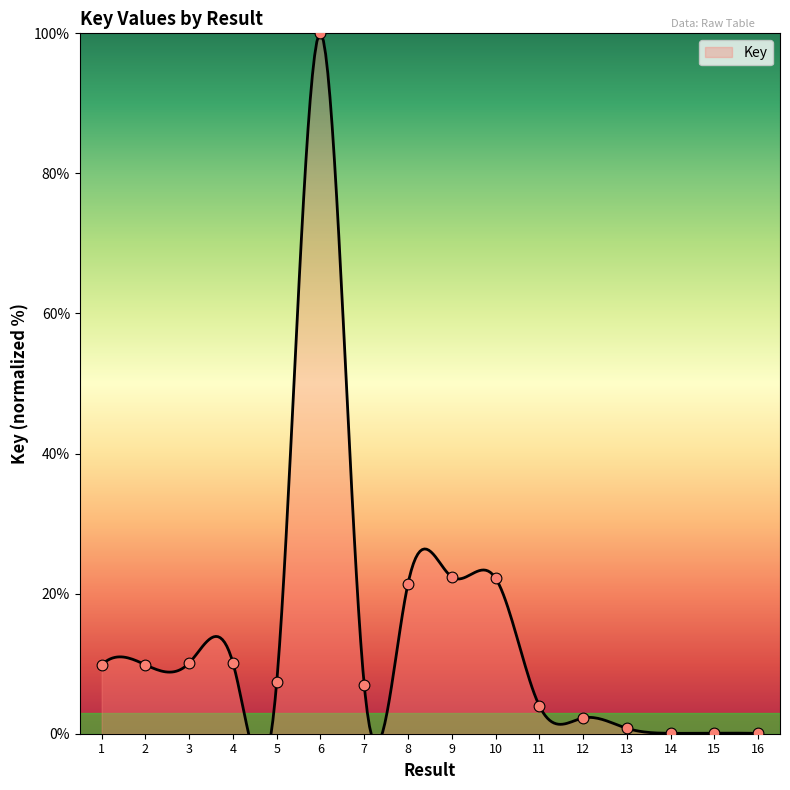

Between 14 and 5, which is larger?

5